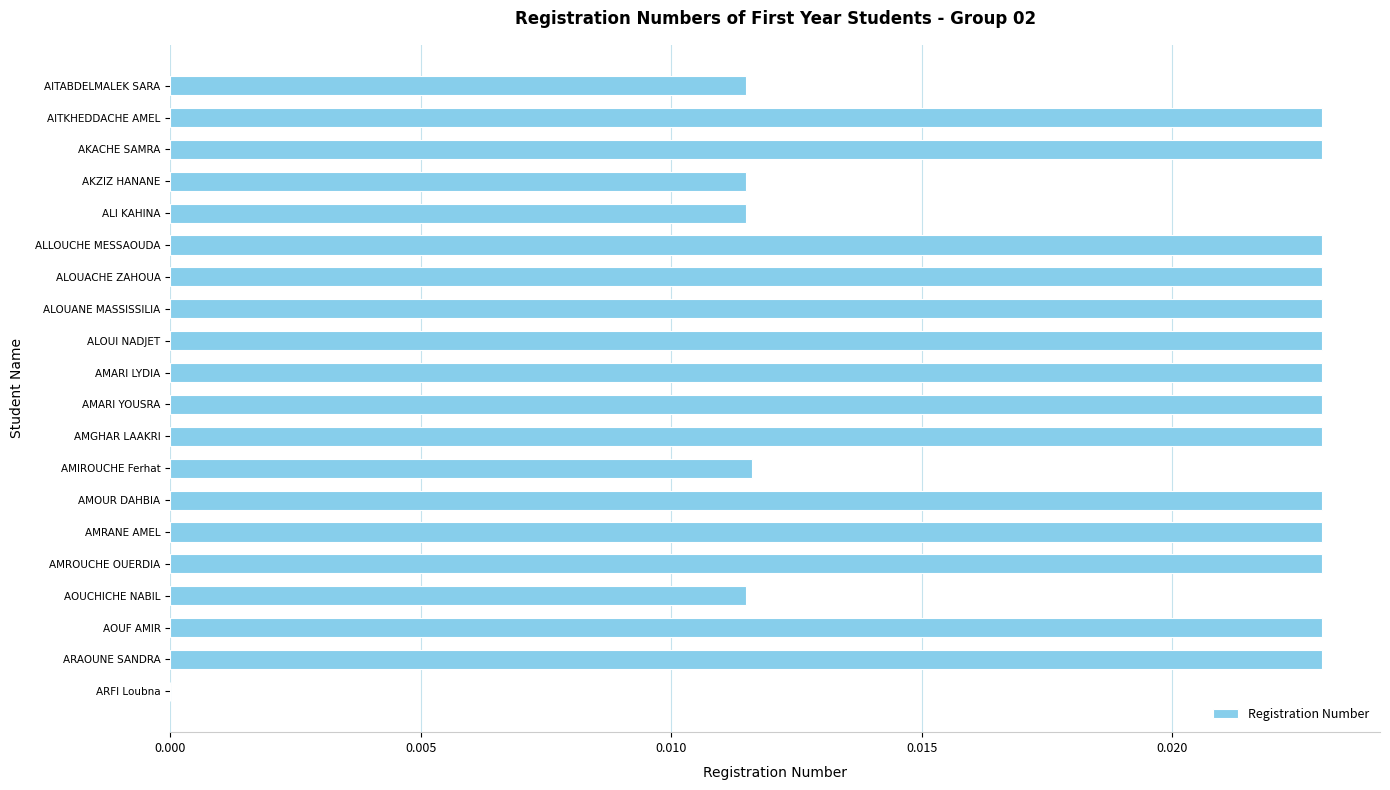

The value at AKACHE SAMRA is 0.0. True or false?

True